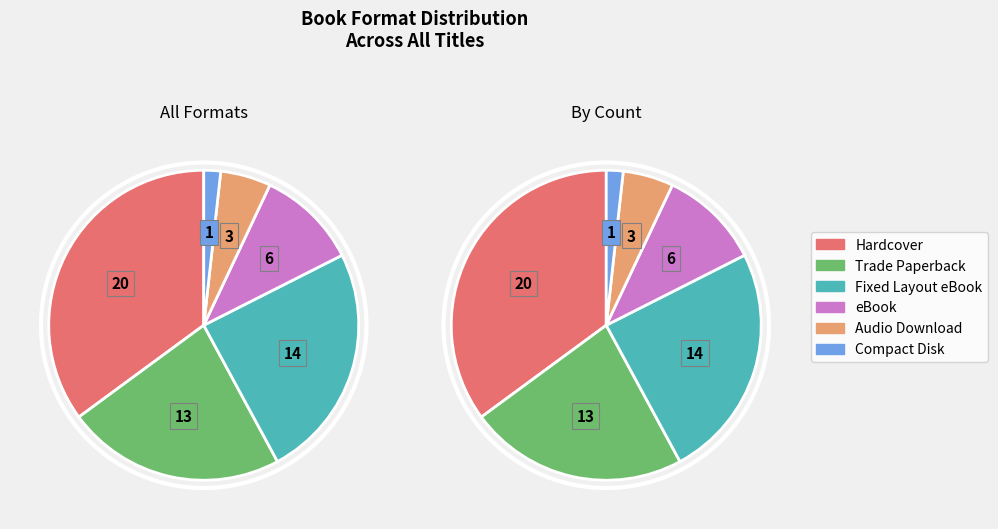

Is it true that Fixed Layout eBook is 25% of the pie?

True